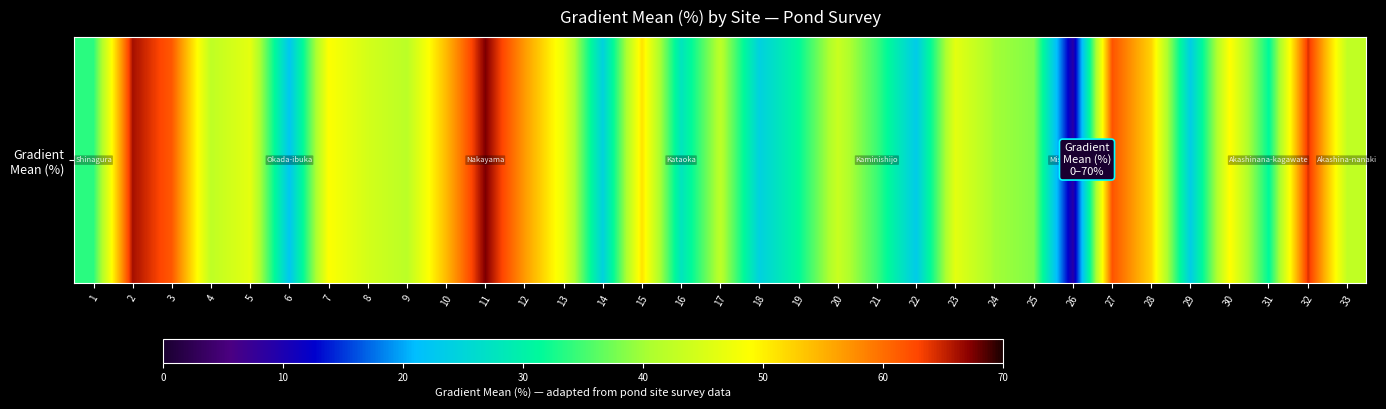

Reading right to left, extract all data points from this chart.

33=42.6	32=64.3	31=31.3	30=49.1	29=23.7	28=52.4	27=61.9	26=9.0	25=38.3	24=40.1	23=46.2	22=23.3	21=34.5	20=43.4	19=31.4	18=24.3	17=42.1	16=27.8	15=51.1	14=24.5	13=47.0	12=56.8	11=67.5	10=54.3	9=42.0	8=44.5	7=48.8	6=22.5	5=46.3	4=42.4	3=61.5	2=66.2	1=33.7